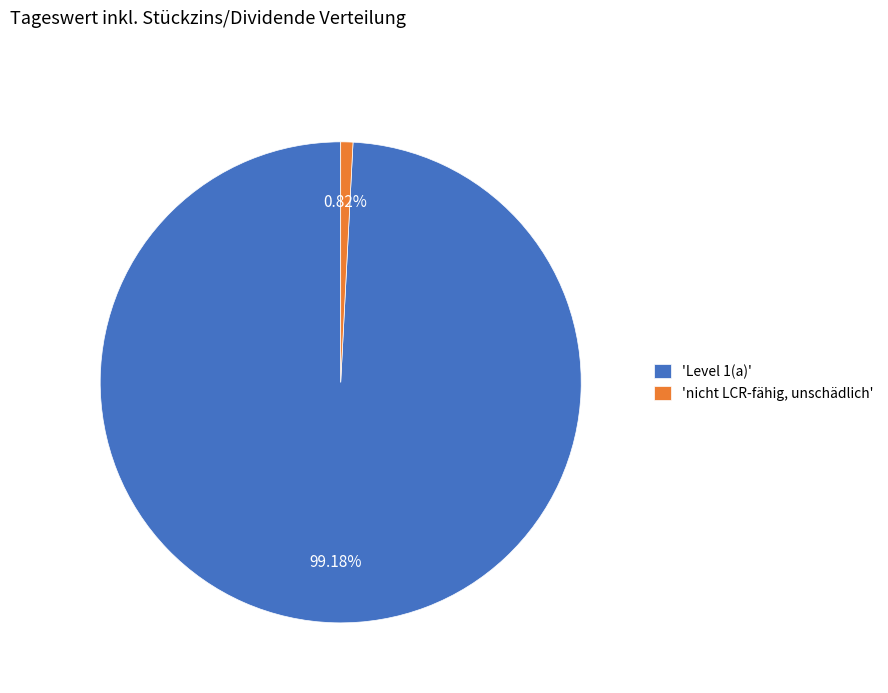

Do 'nicht LCR-fähig, unschädlich' and 'Level 1(a)' together represent more than half of the pie?

Yes